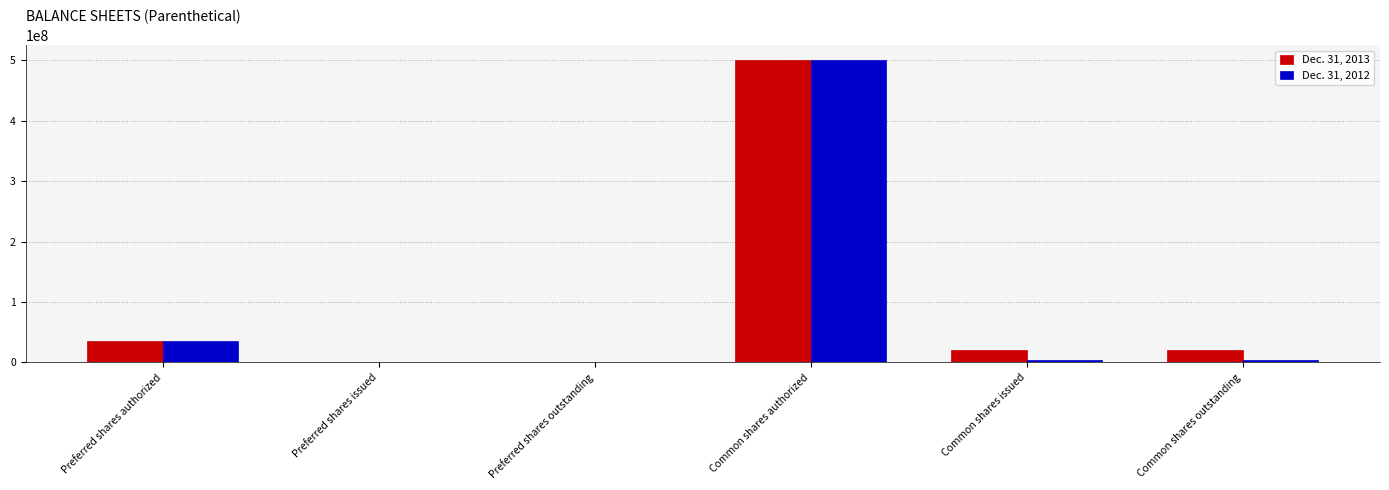

Is it true that Dec. 31, 2012 equals 35000000 at Preferred shares authorized?

True